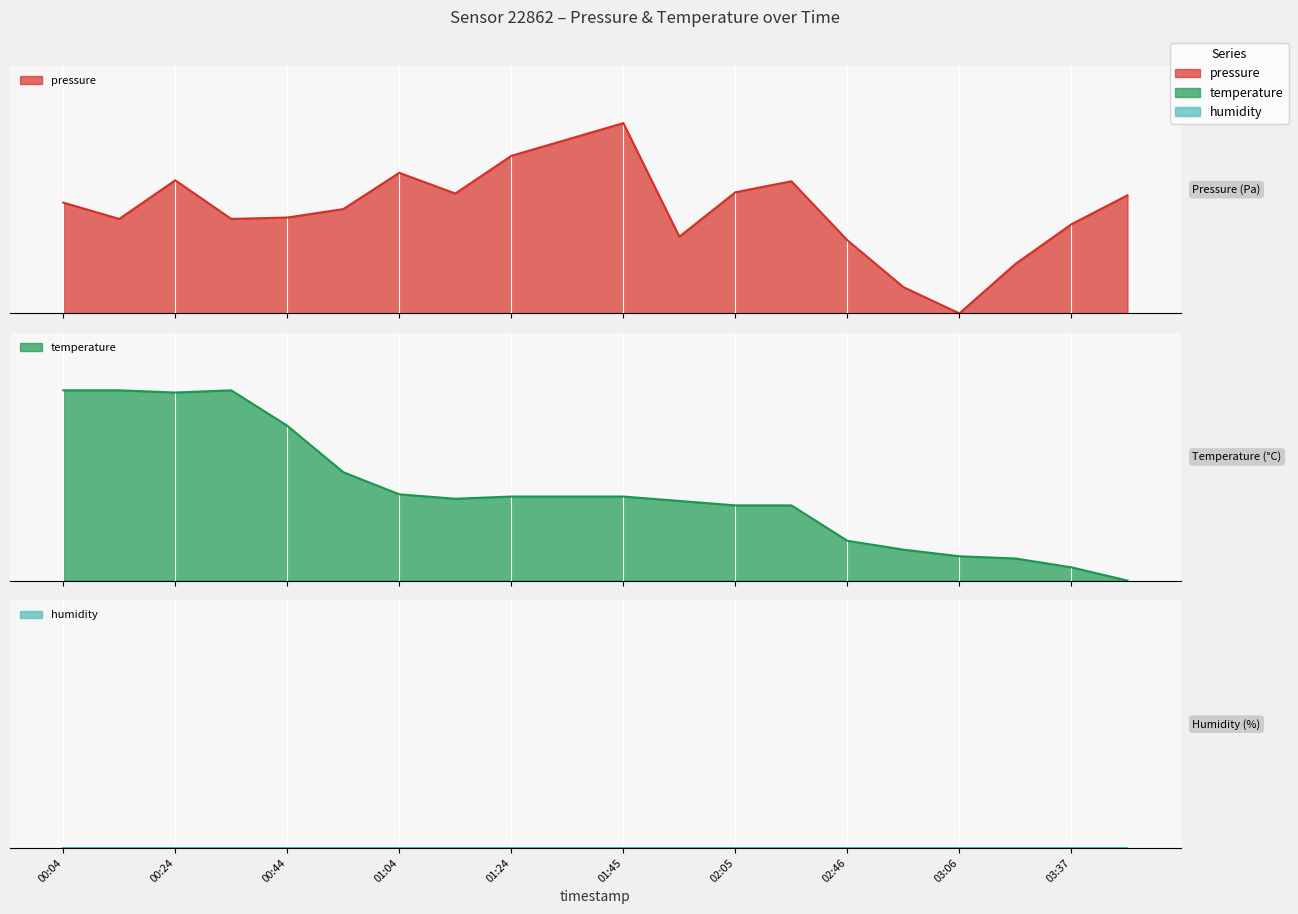

Which category has the highest value across all series?

01:45